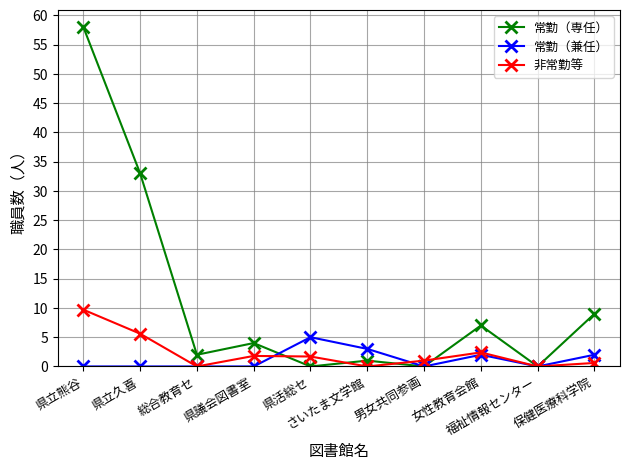

What is the label of the 2nd point from the right?

福祉情報センター